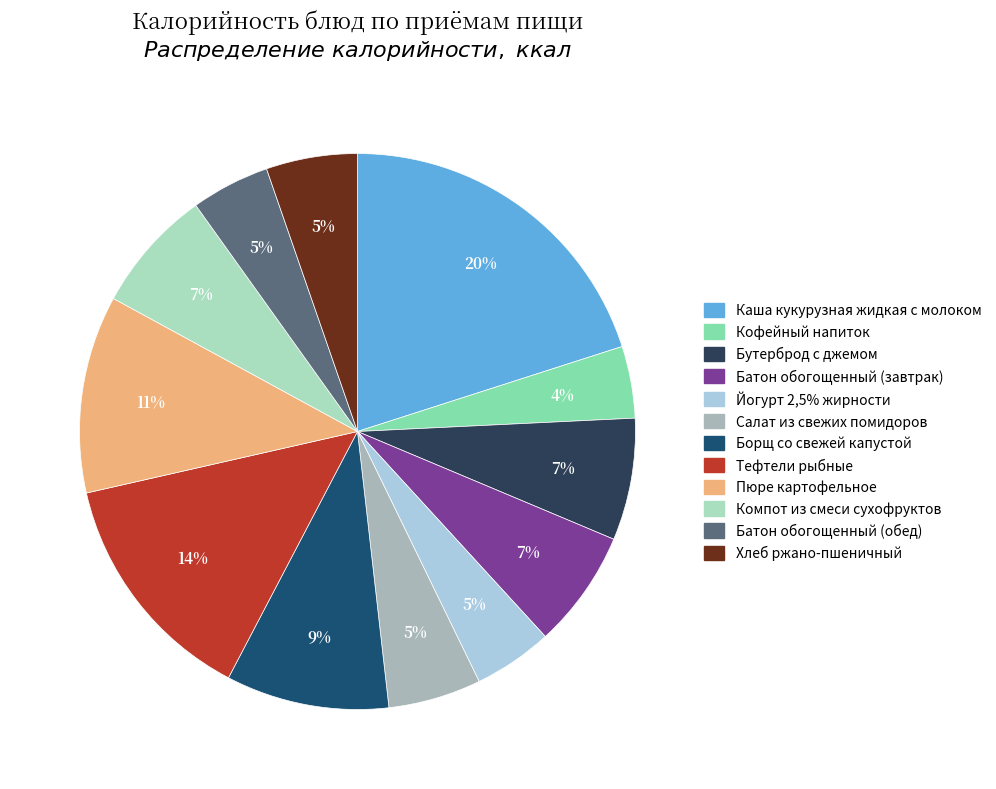

Is the sum of Пюре картофельное and Борщ со свежей капустой greater than half?

No